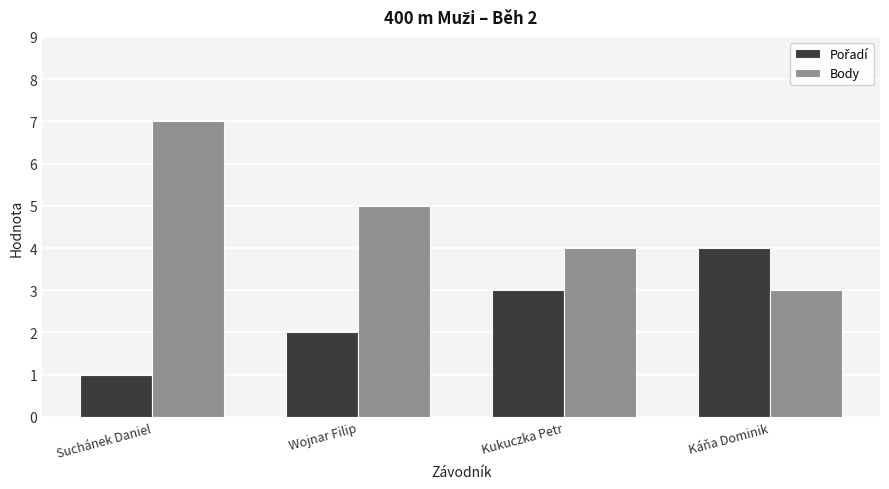

What is the label of the 1st bar from the right?

Káňa Dominik